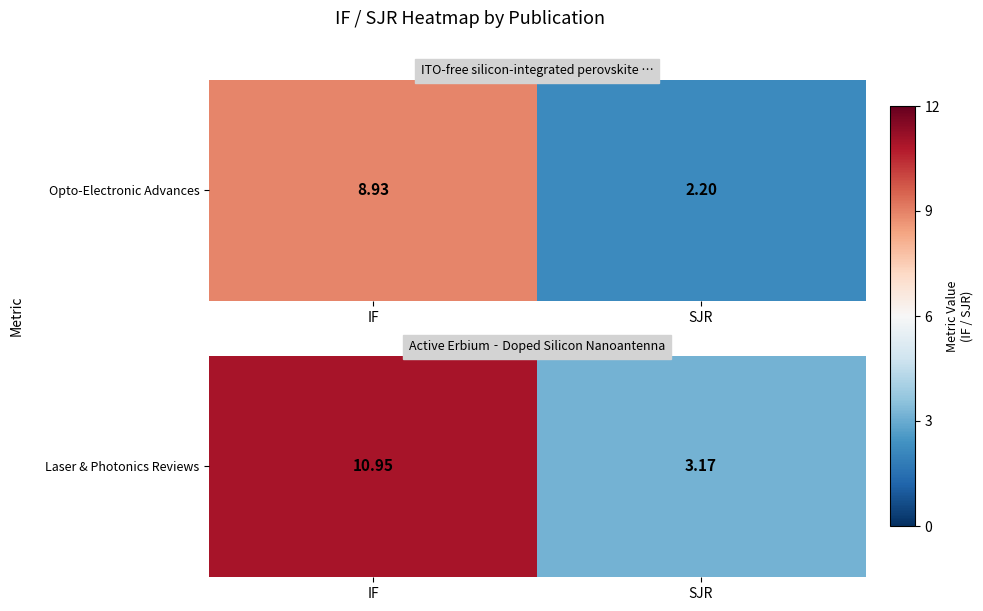

How many values exceed 10?

1